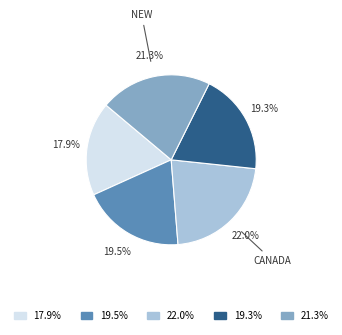

Is there any slice that represents more than half of the pie?

No